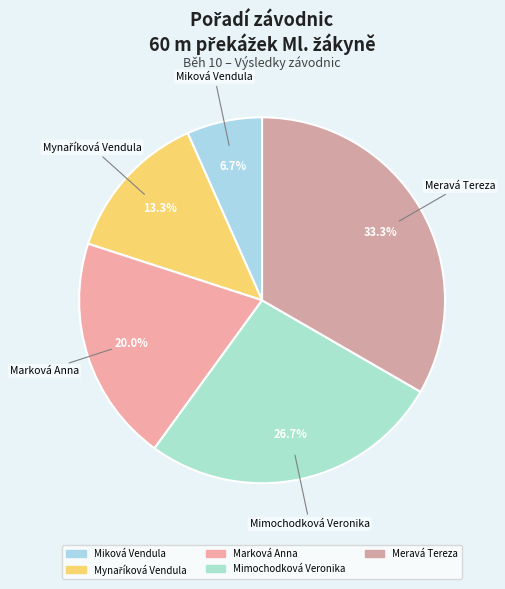

To the nearest percent, what percentage of the pie is Miková Vendula?

7%